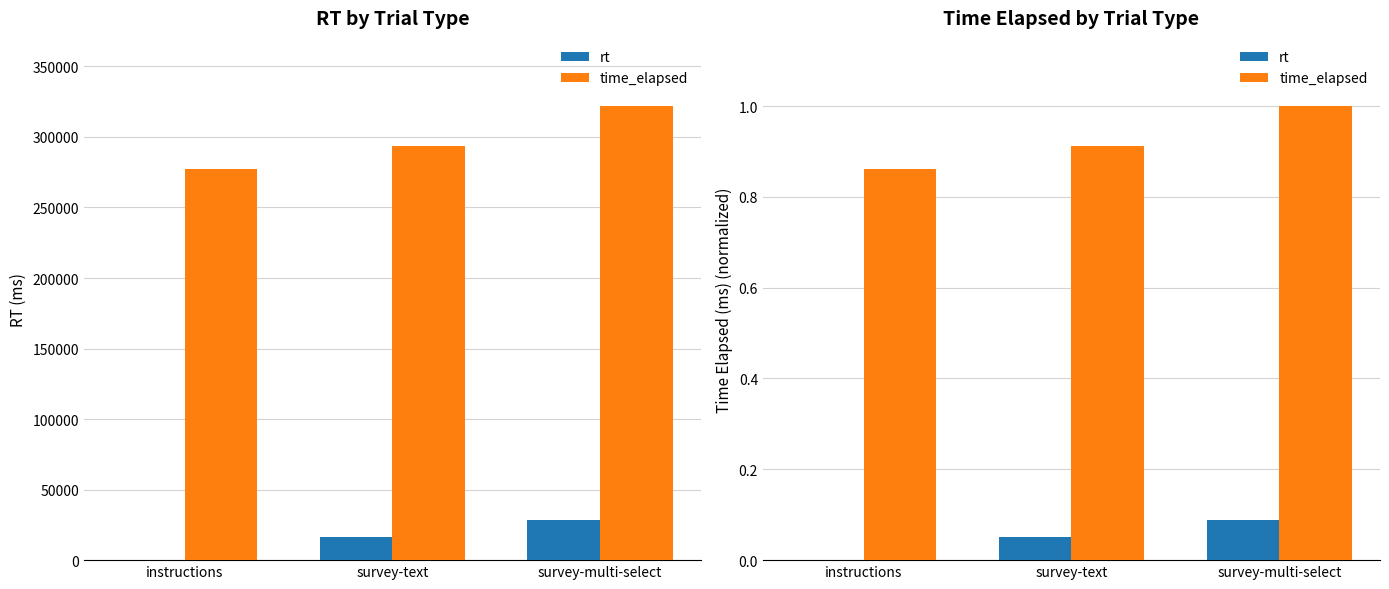

Rank the series by their maximum value, from highest to lowest.

time_elapsed, rt